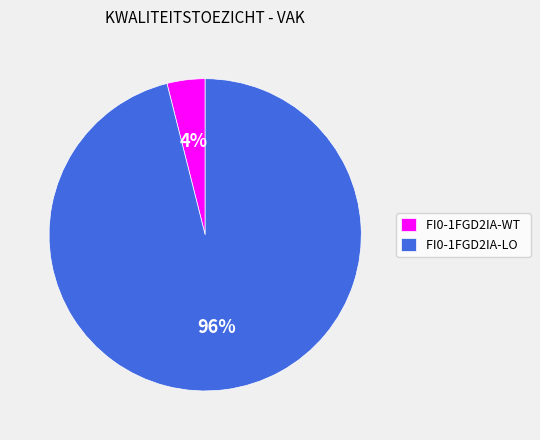

Which has a higher value, FI0-1FGD2IA-WT or FI0-1FGD2IA-LO?

FI0-1FGD2IA-LO